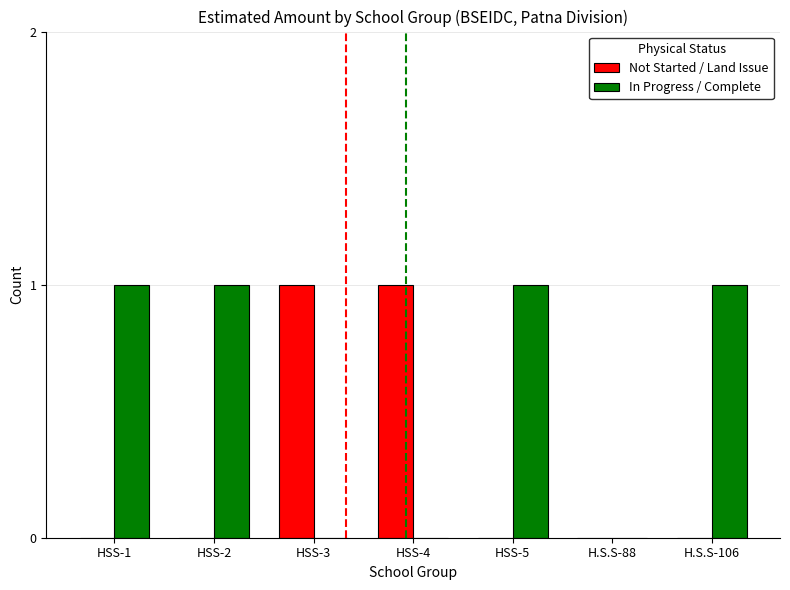

How many groups of bars are there?

7